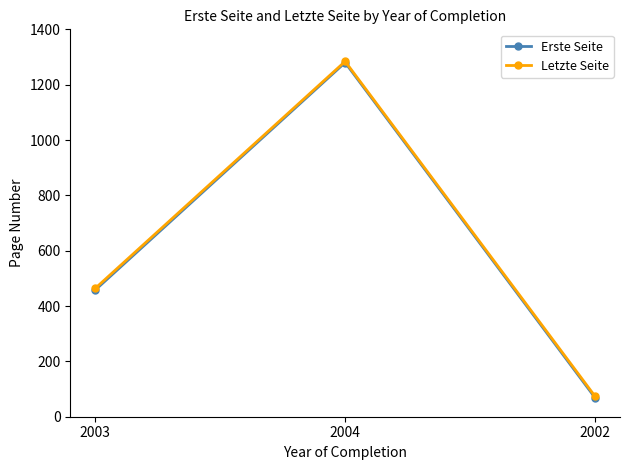

Where is Letzte Seite nearest to the value 679?

2003